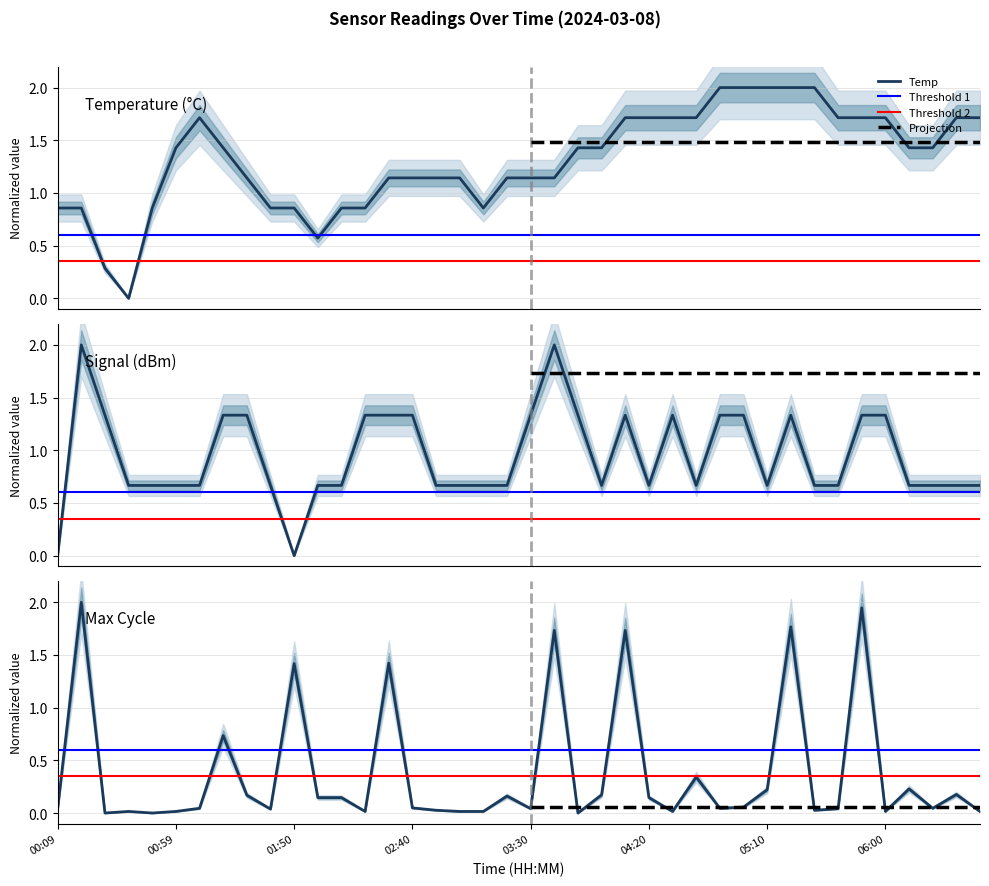

List the series in order of their overall mean, lowest first.

Max_cycle, Signal, Temp